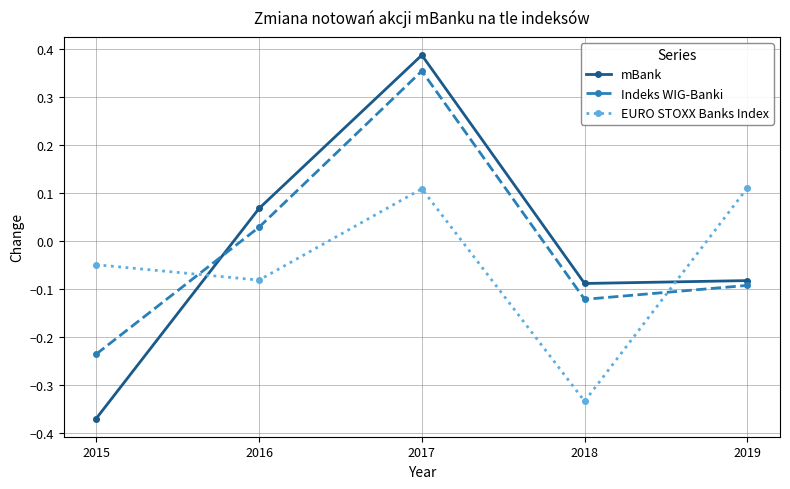

How many lines are shown in the chart?

3